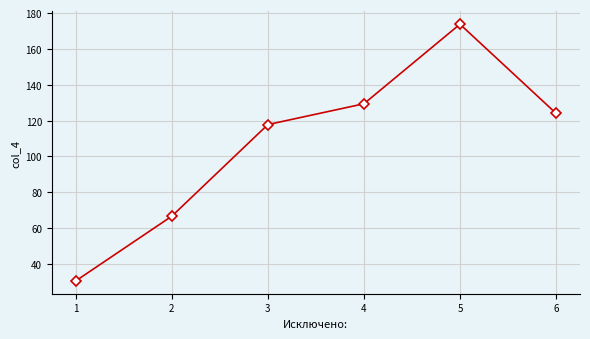

Reading left to right, list all the values displayed in this chart.

30.6	66.7	117.8	129.4	173.8	124.1